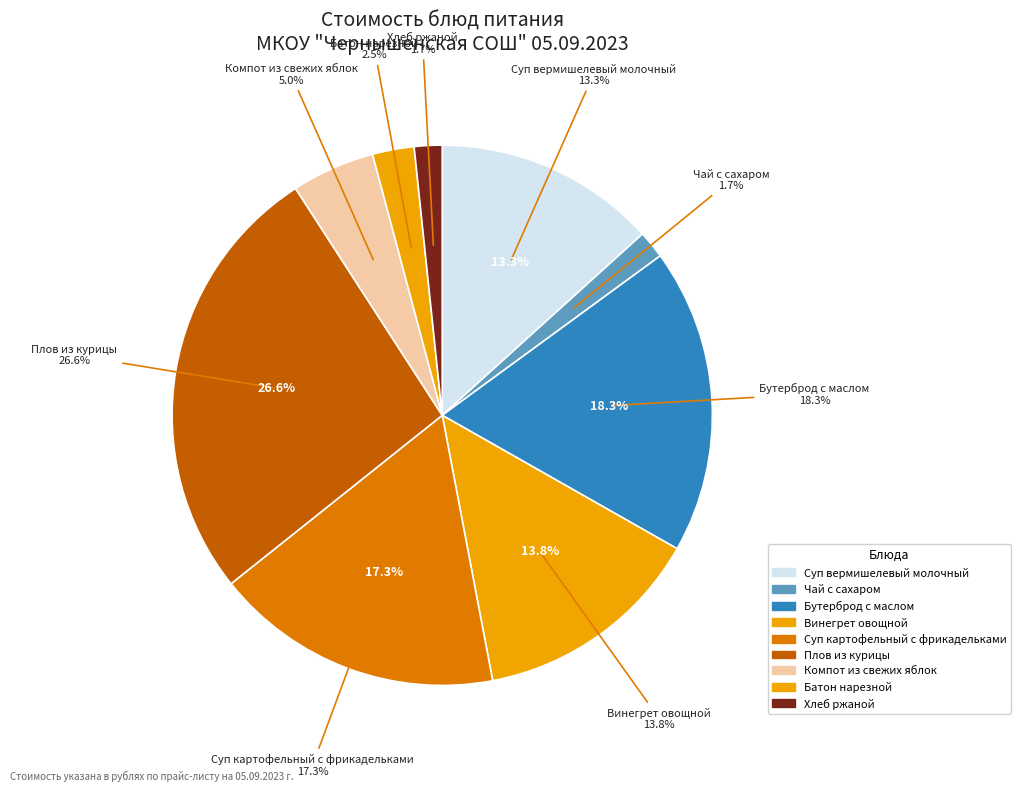

What is the total percentage of Компот из свежих яблок and Суп вермишелевый молочный?

18.3%